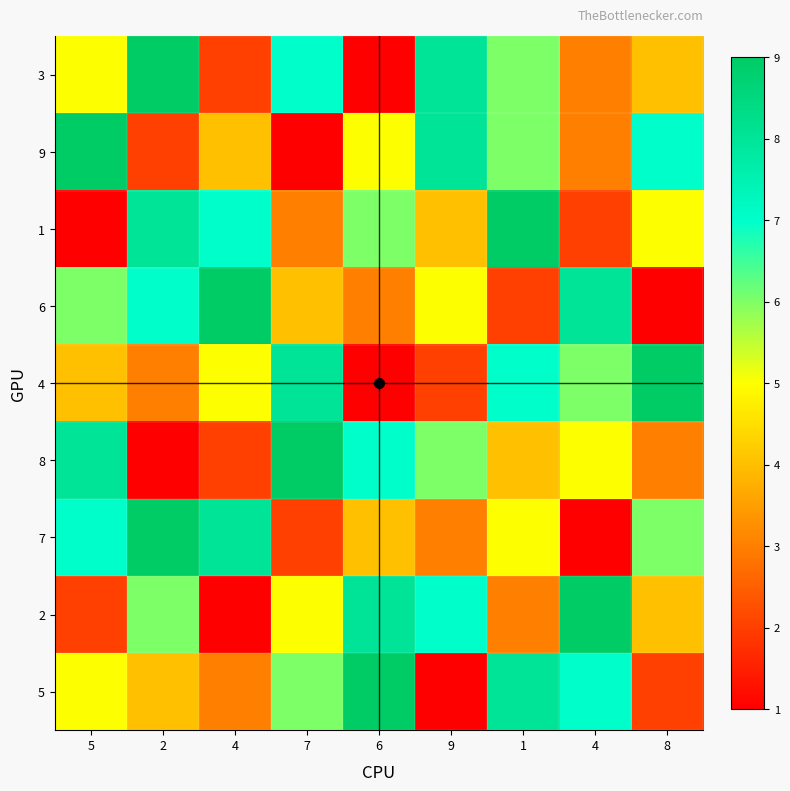

What is the difference between the highest and lowest values at 2?

8